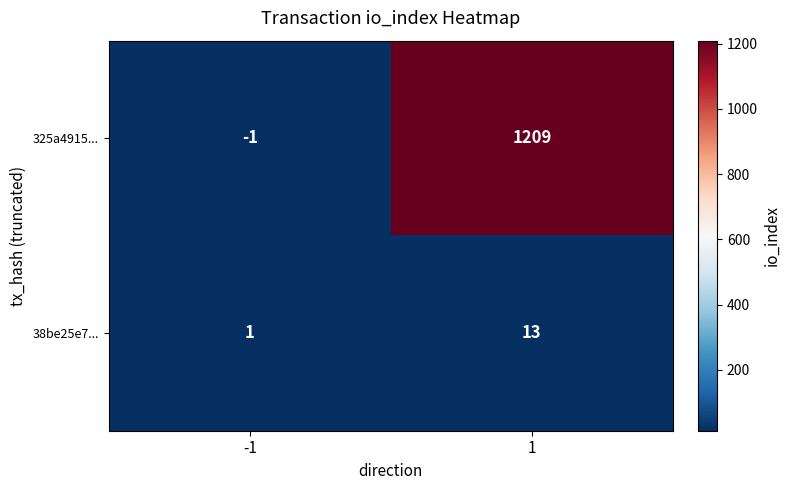

Reading right to left, transcribe all the data shown in this chart.

325a4915...: 1209	-1
38be25e7...: 13	1